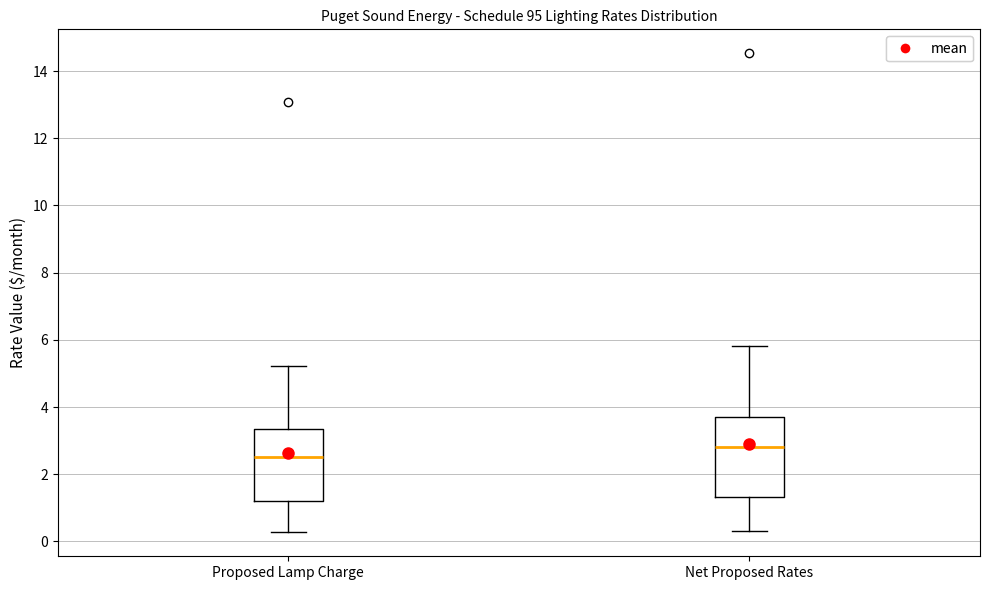

Reading left to right, transcribe this box plot: for each box, give where its median line is, the range the box spans, and where its two whiskers end, as read against the y-axis. The values are not printed on the chart, so give them approximately, as read against the axis.

Proposed Lamp Charge: median 2.6, box 1.2 to 3.4, whiskers 0.2 to 5.2
Net Proposed Rates: median 2.8, box 1.4 to 3.8, whiskers 0.4 to 5.8